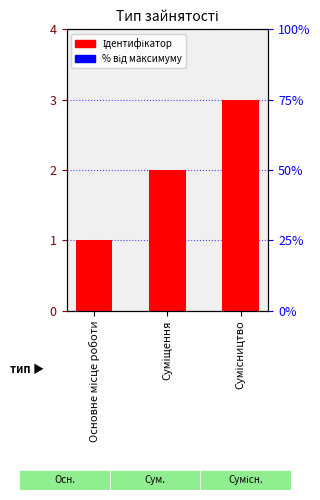

True or false: the data shows 1 at Основне місце роботи.

True